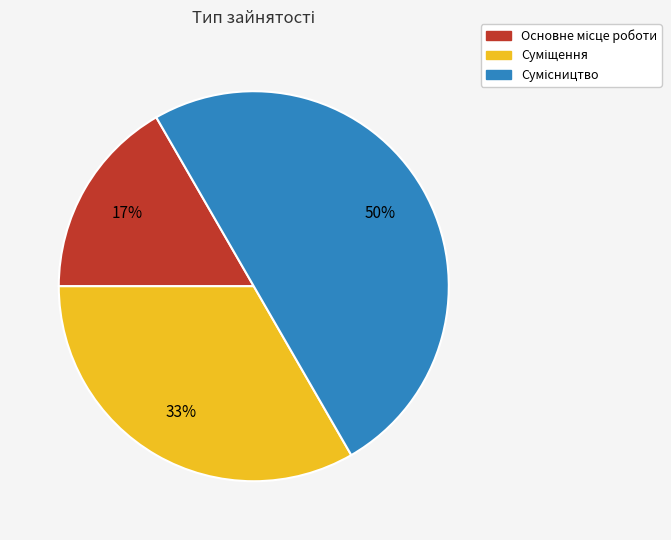

Count the number of slices in the pie.

3